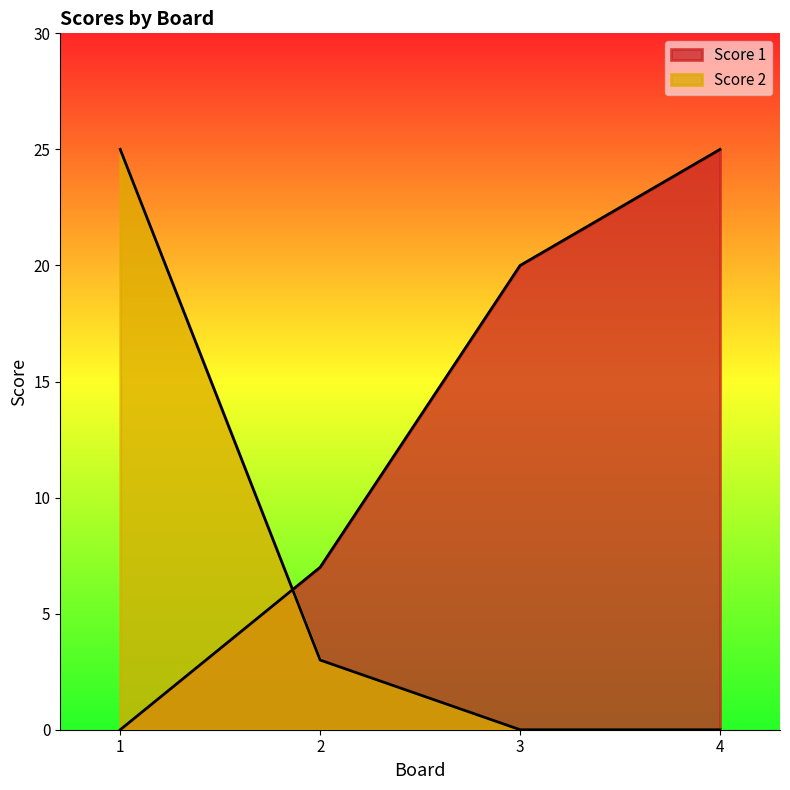

How many series are shown in this chart?

2